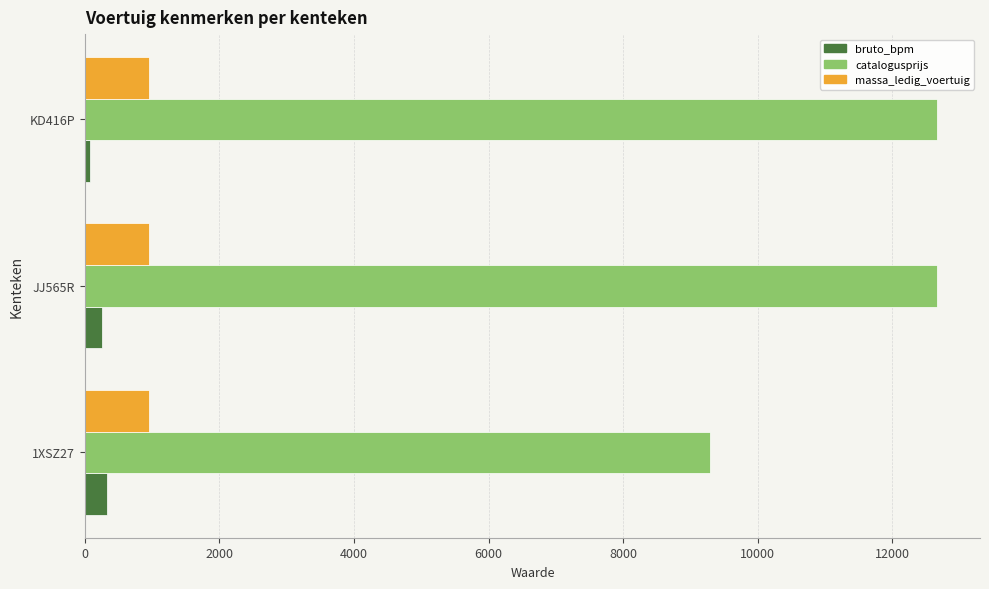

Which series has the largest total across all categories?

catalogusprijs